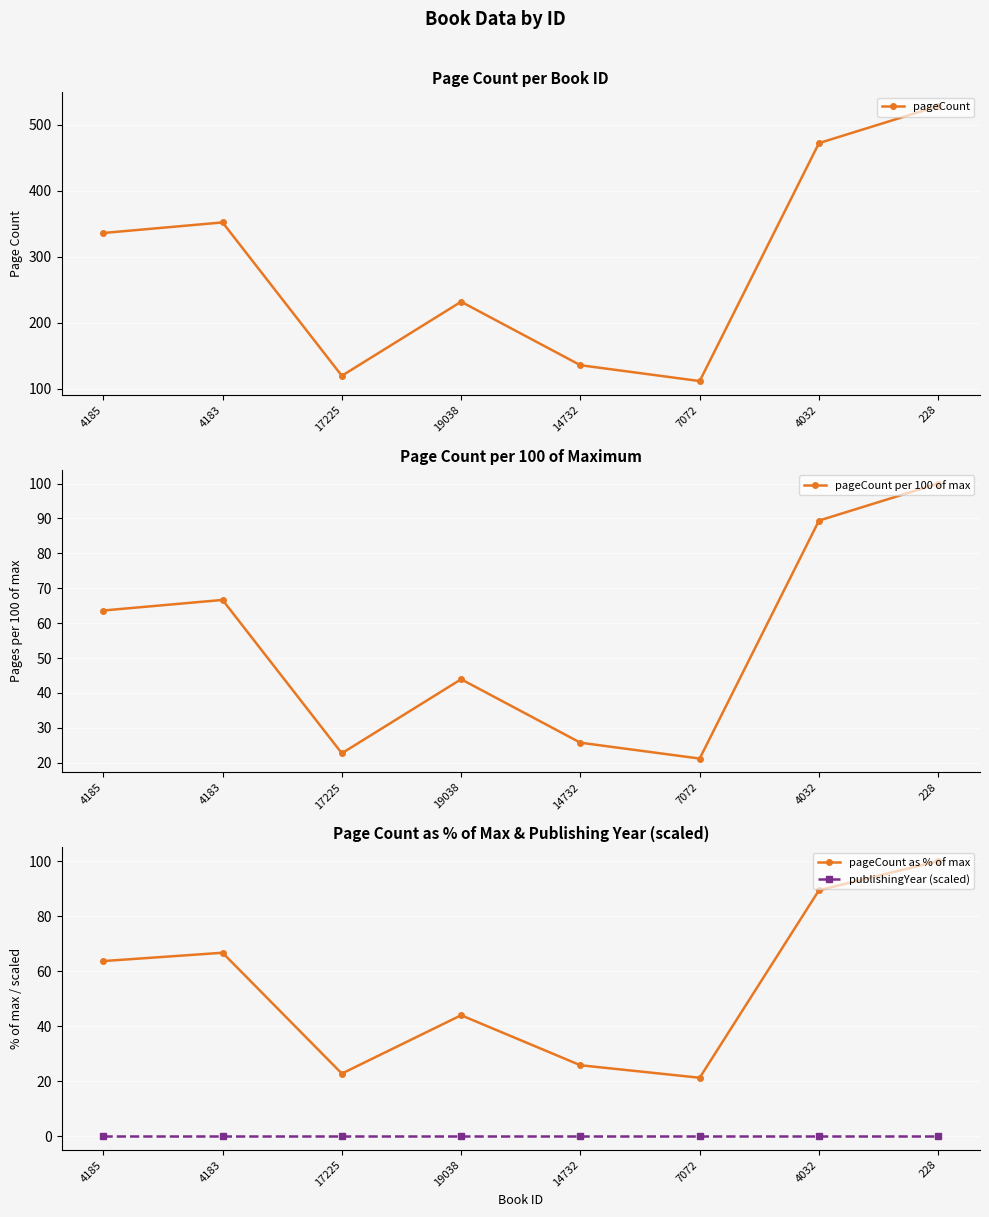

List the series in order of their peak value, lowest first.

publishingYear (scaled), pageCount per 100 of max, pageCount as % of max, pageCount